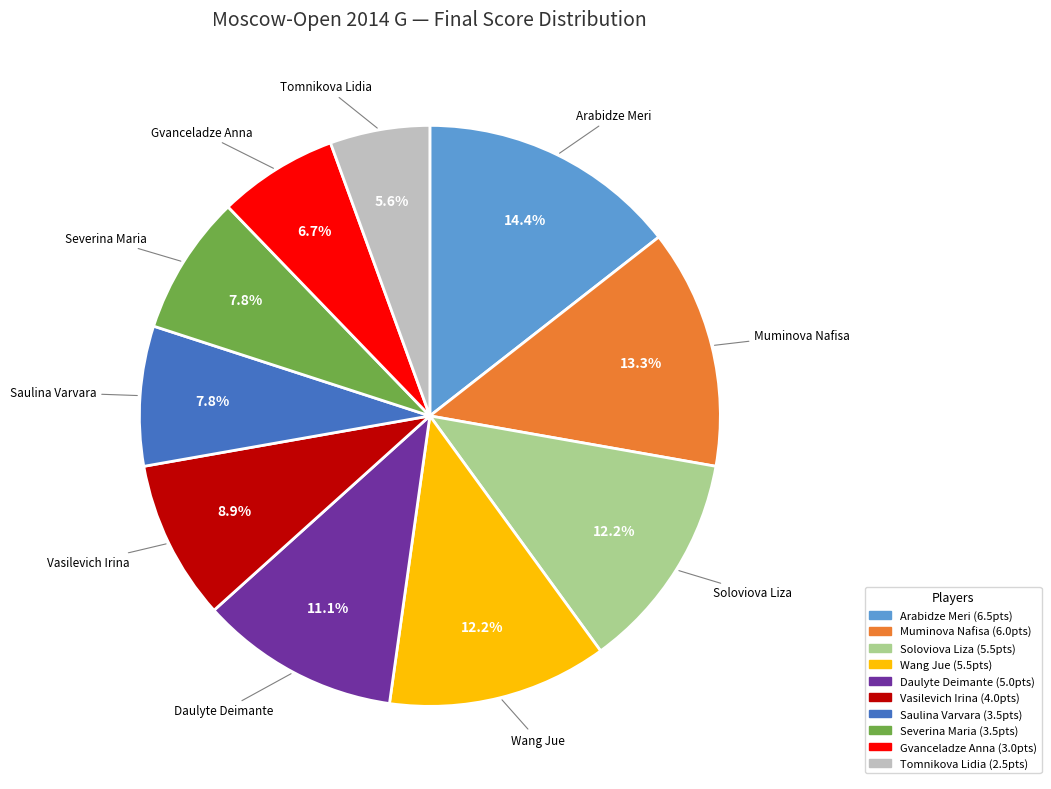

To the nearest percent, what is the average slice percentage?

10%